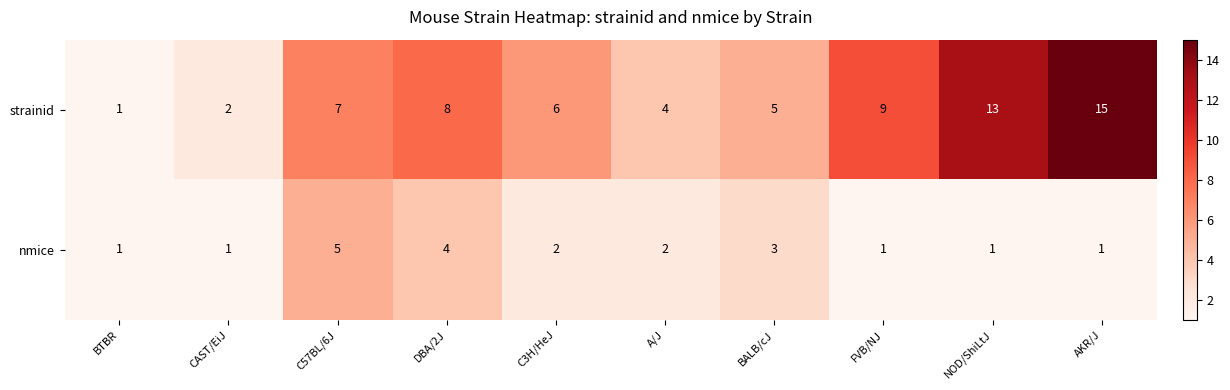

Rank the series by their average value, from lowest to highest.

nmice, strainid